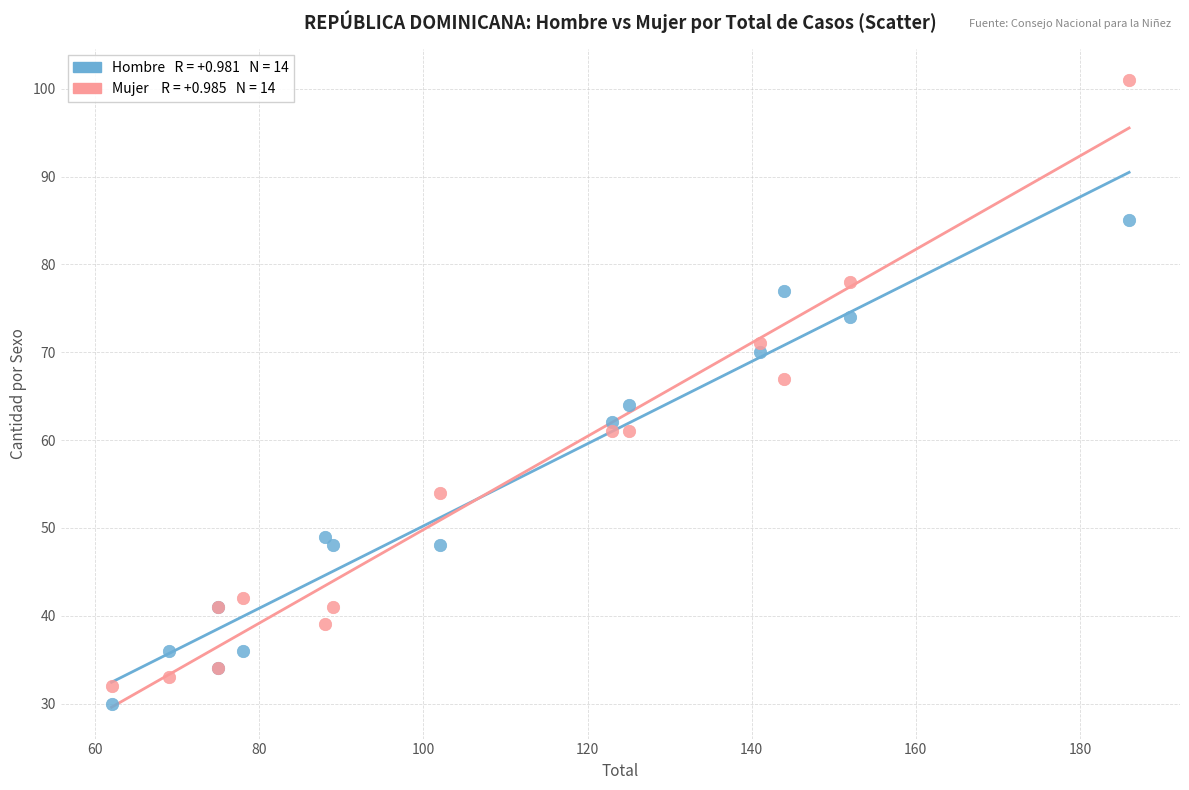

Across all series, what Y value is closest to 65?

64